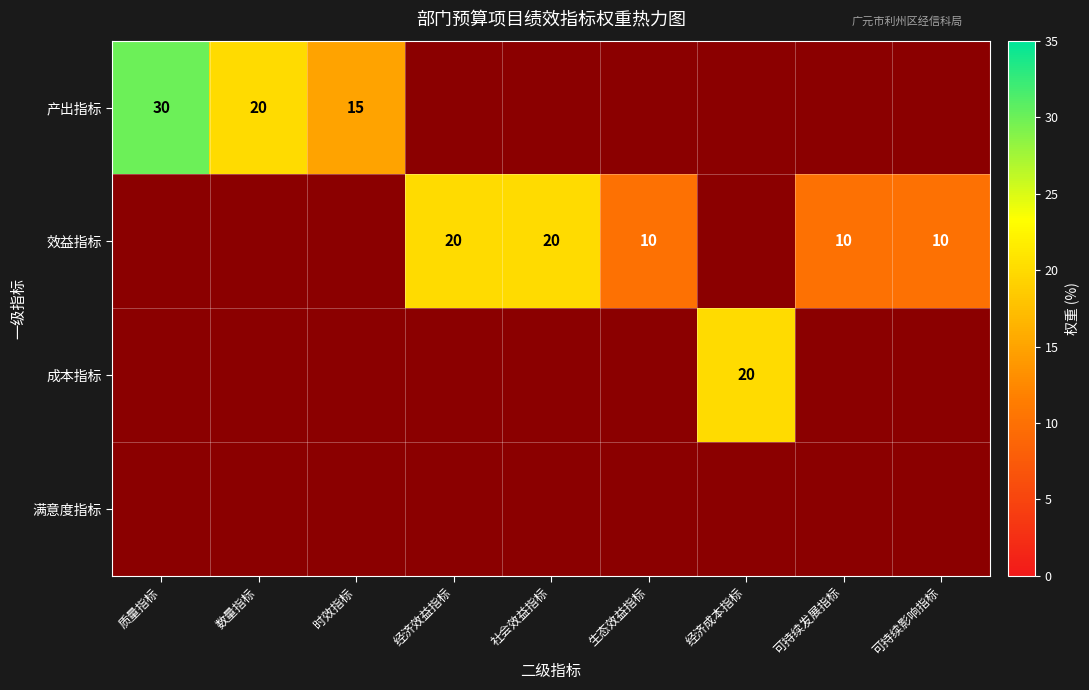

Is it true that 效益指标 equals 2 at 可持续发展指标?

False